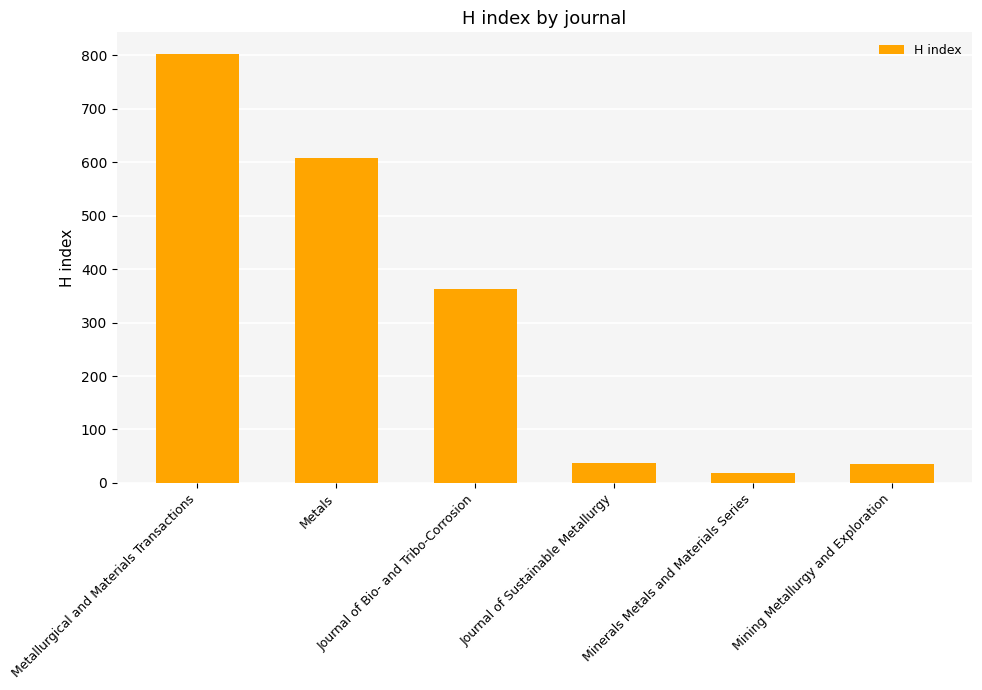

The value at Journal of Bio- and Tribo-Corrosion is 108. True or false?

False